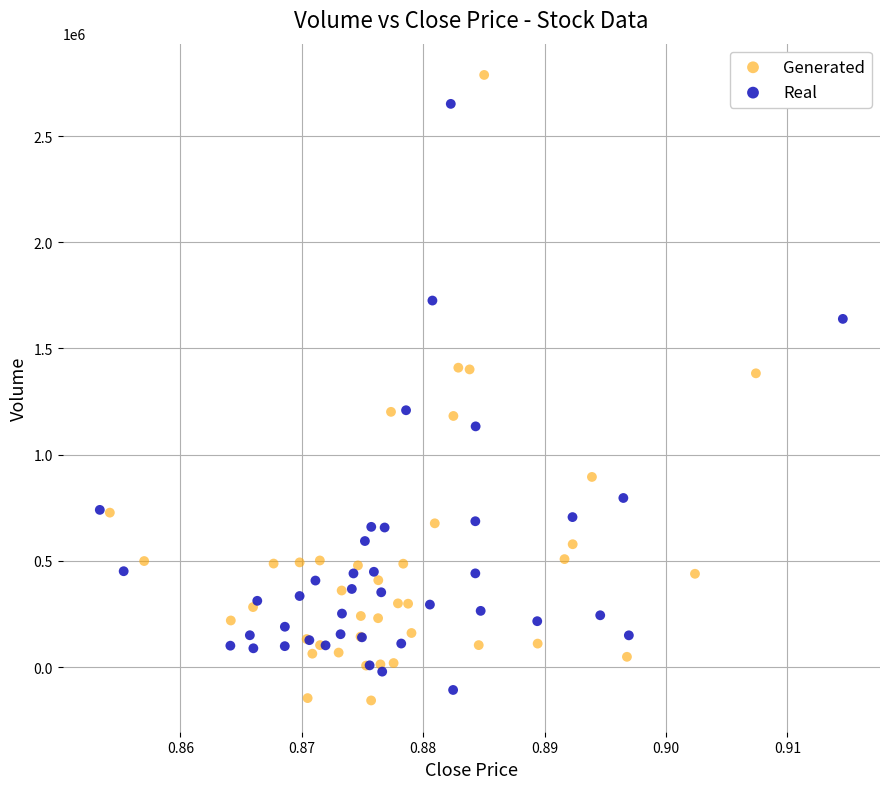

Which series has the widest spread of Y values?

Generated